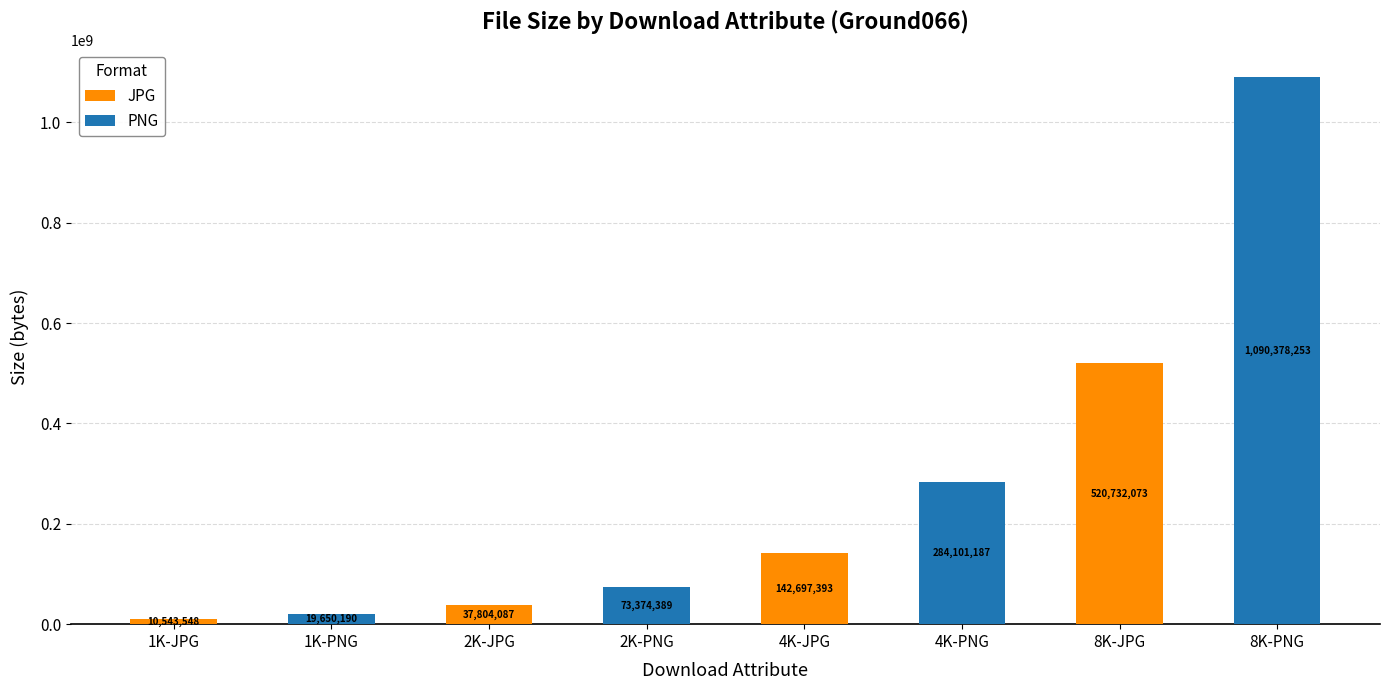

What is the maximum value for JPG?

520732073